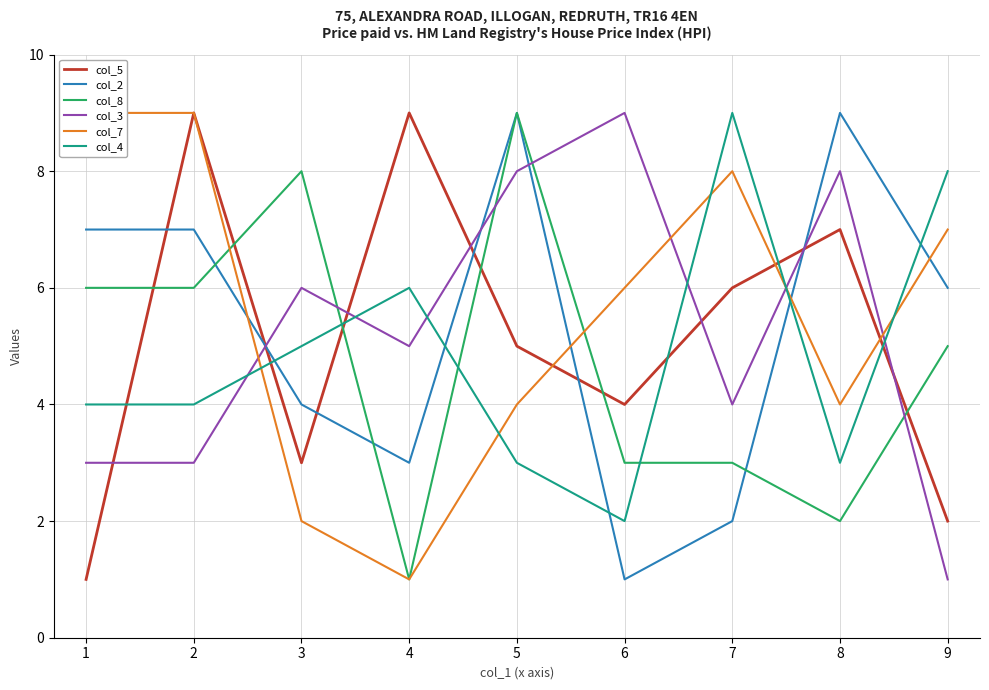

After their last crossing, which series has the higher values: col_4 or col_3?

col_4